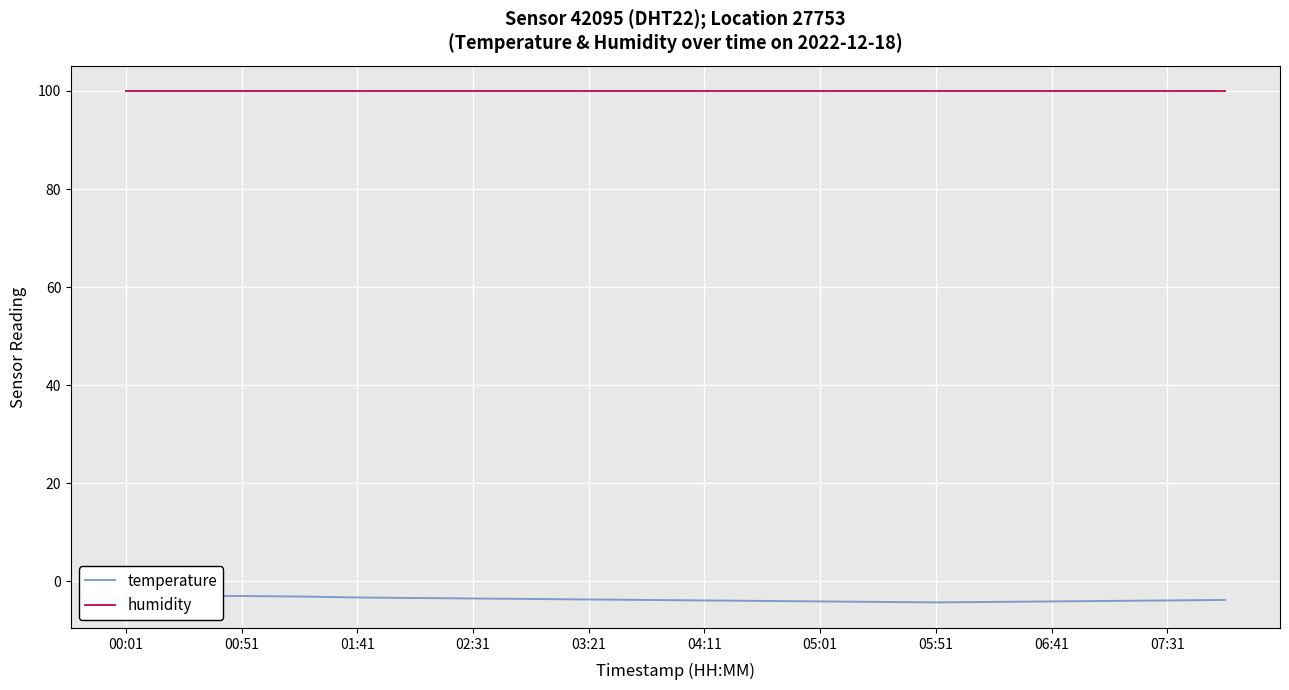

What is the total value across all series at 00:01?

97.1